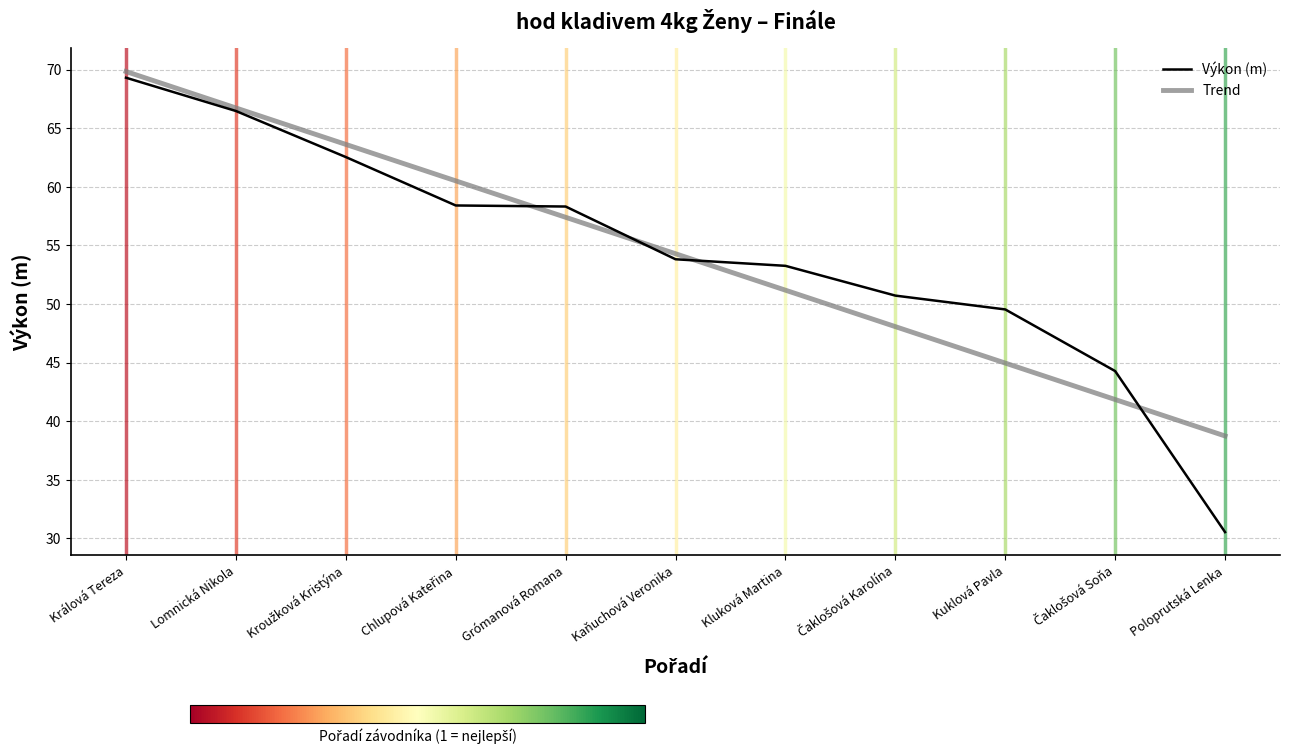

Which category has the highest value across all series?

Králová Tereza